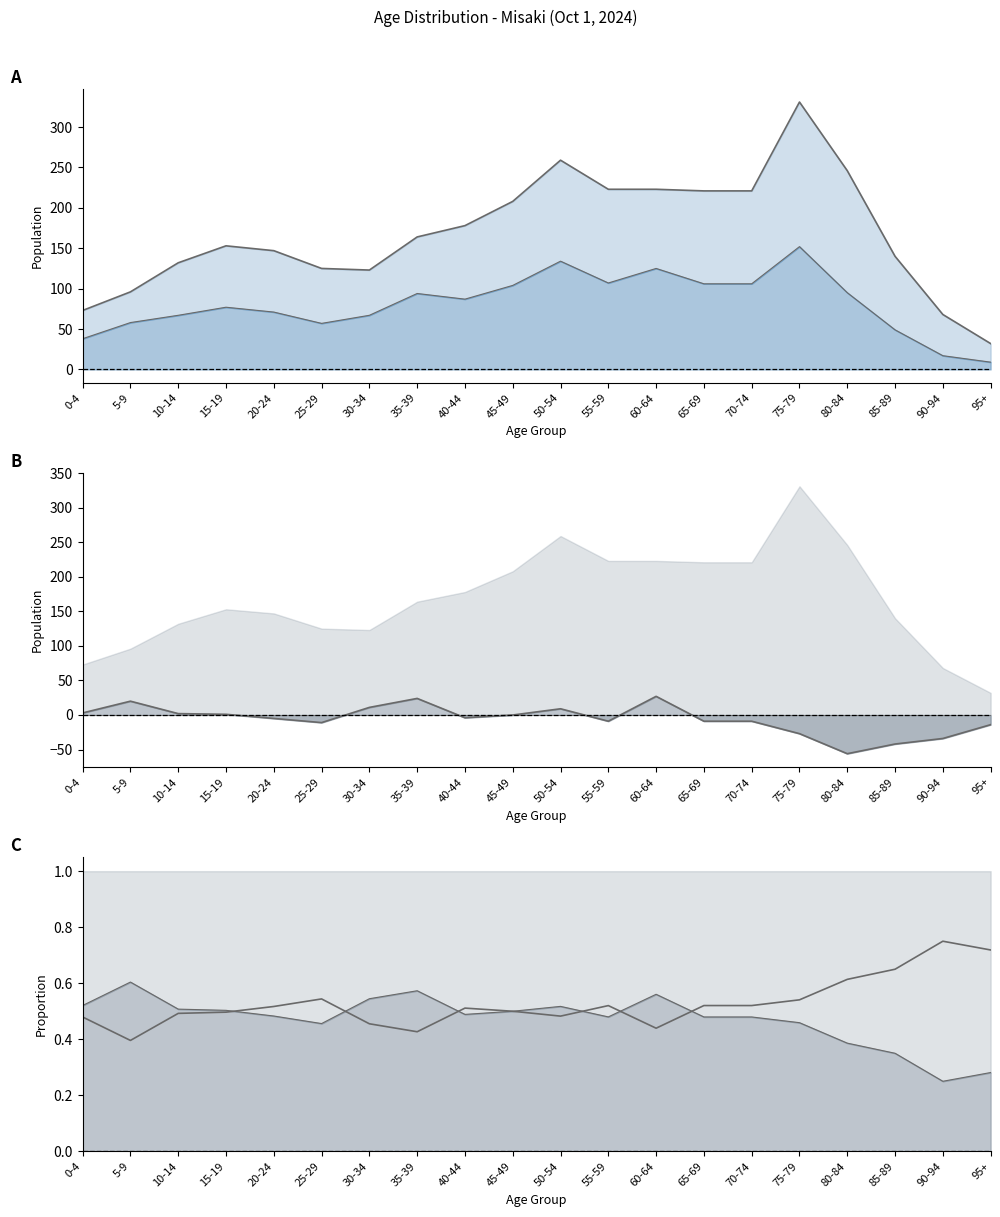

Does the chart display data point markers on the line(s)?

No